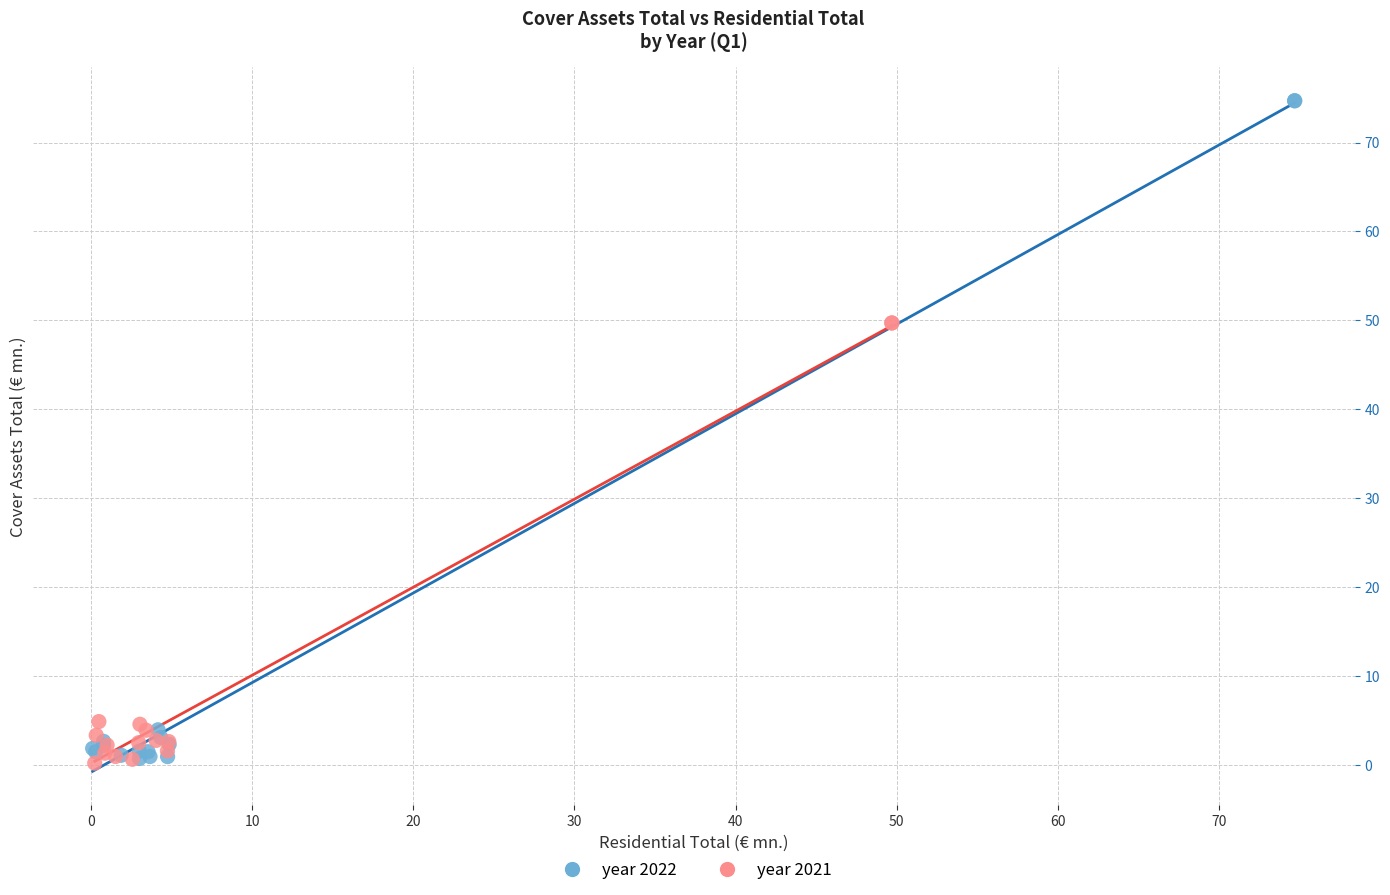

Which series contains the highest Y value?

year 2022